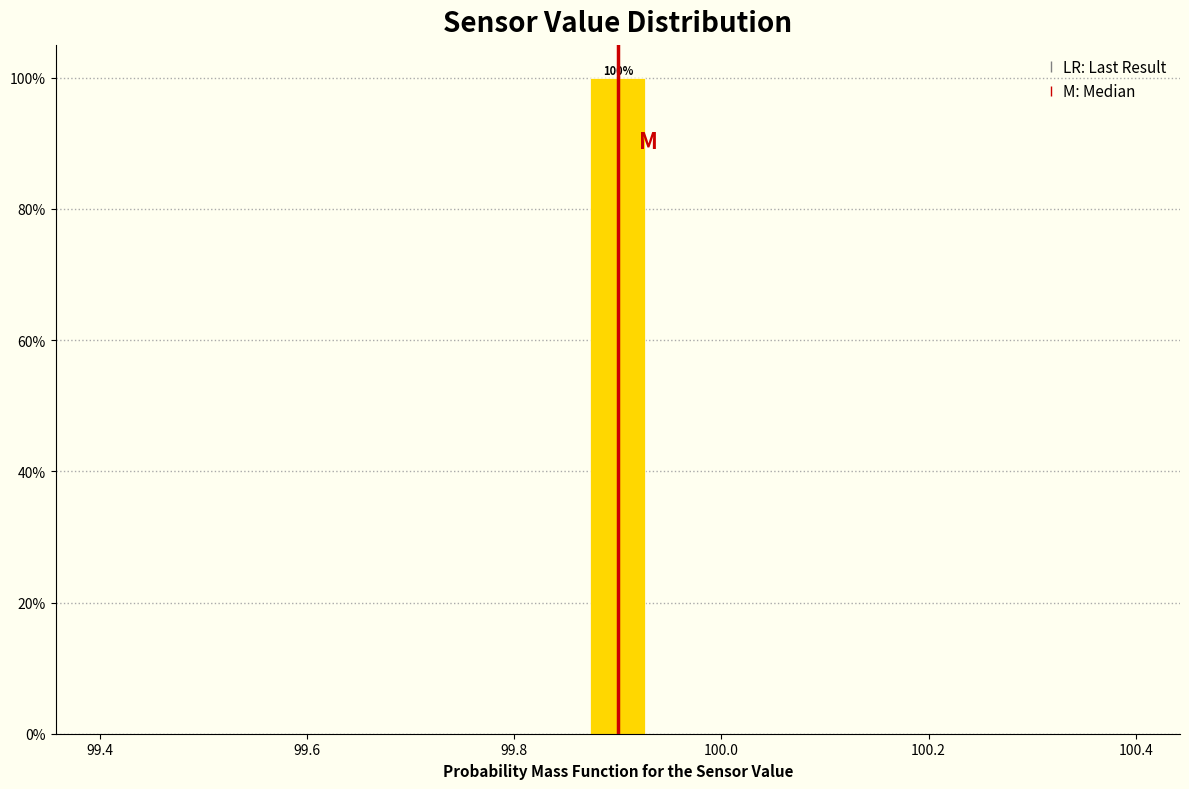

Read against the x-axis, roughly where is the centre of the tallest bar?

99.90